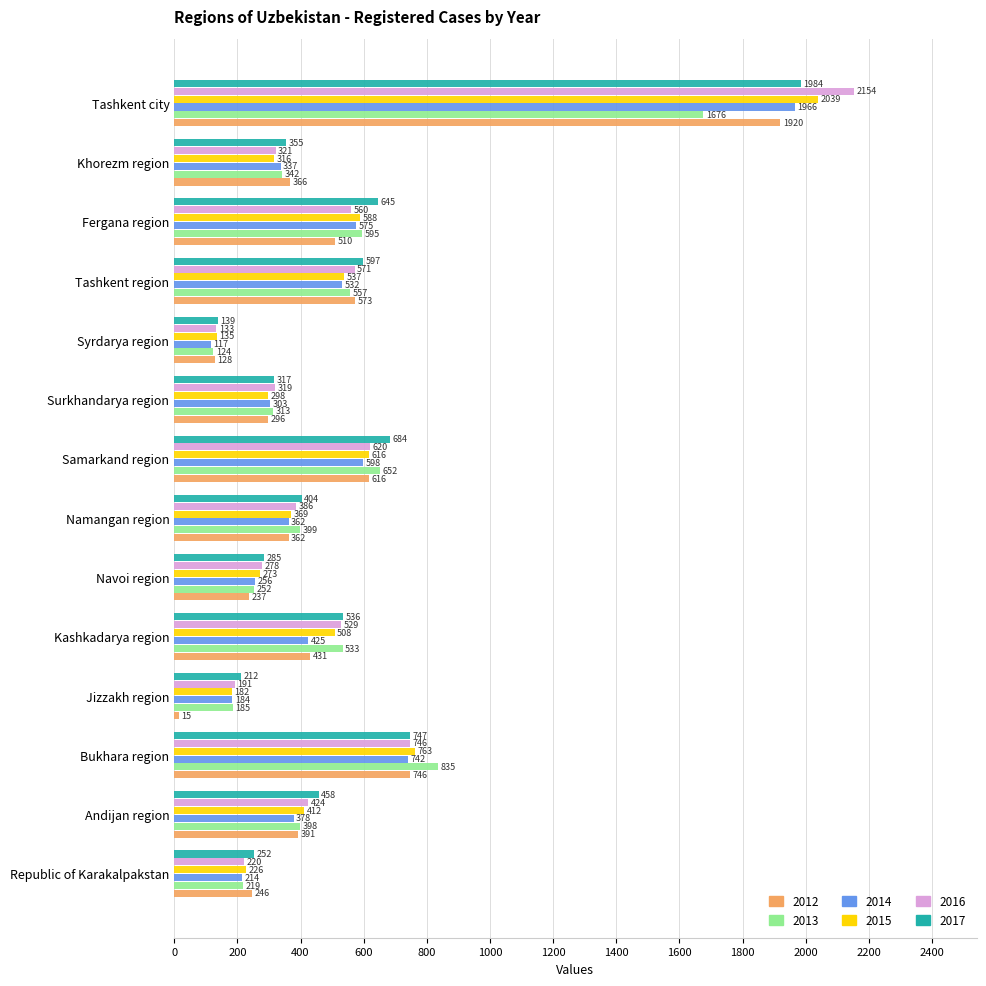

Where is 2013 nearest to the value 900?

Bukhara region